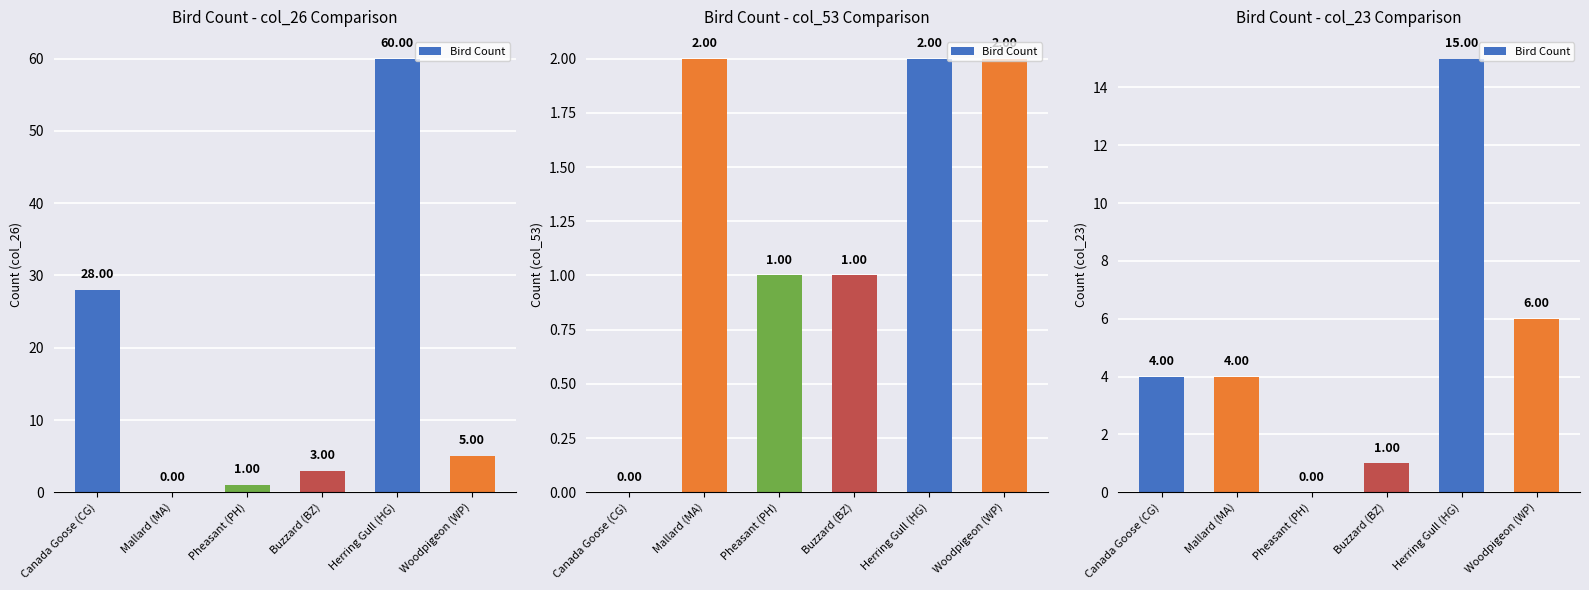

Does the chart contain any negative values?

No